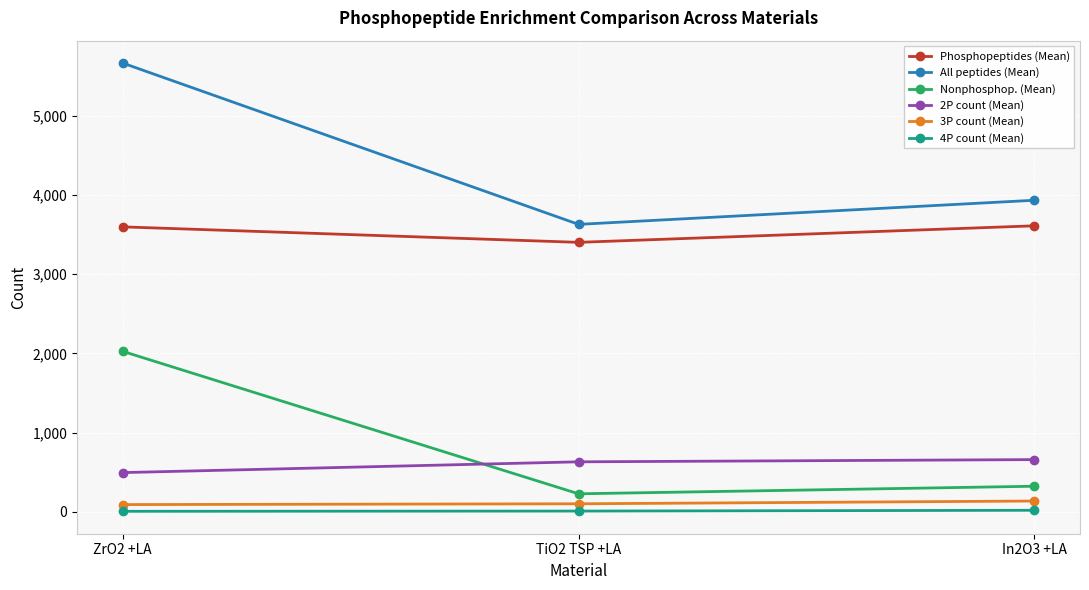

What is the difference between the maximum and minimum values in the Phosphopeptides (Mean) series?

209.0